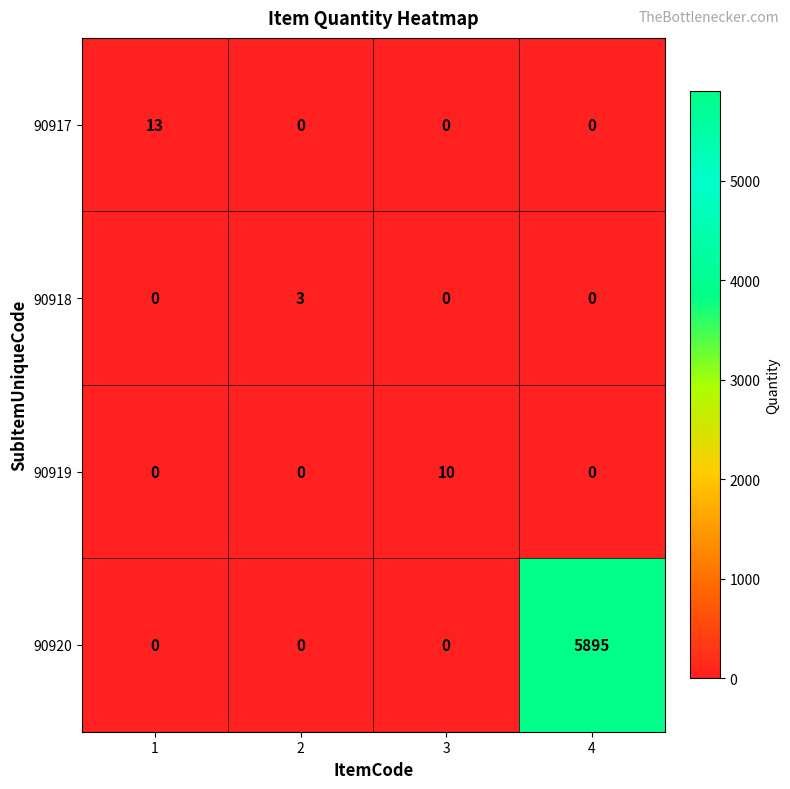

The value of 90917 at 4 is -8. True or false?

False